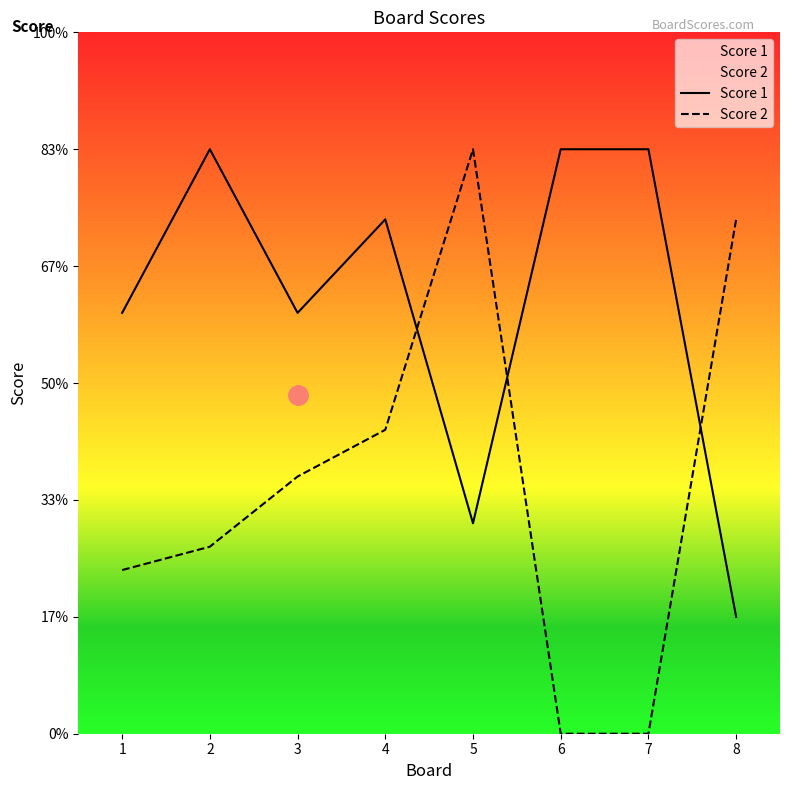

Rank the categories by Score 2 value from lowest to highest.

6, 7, 1, 2, 3, 4, 8, 5